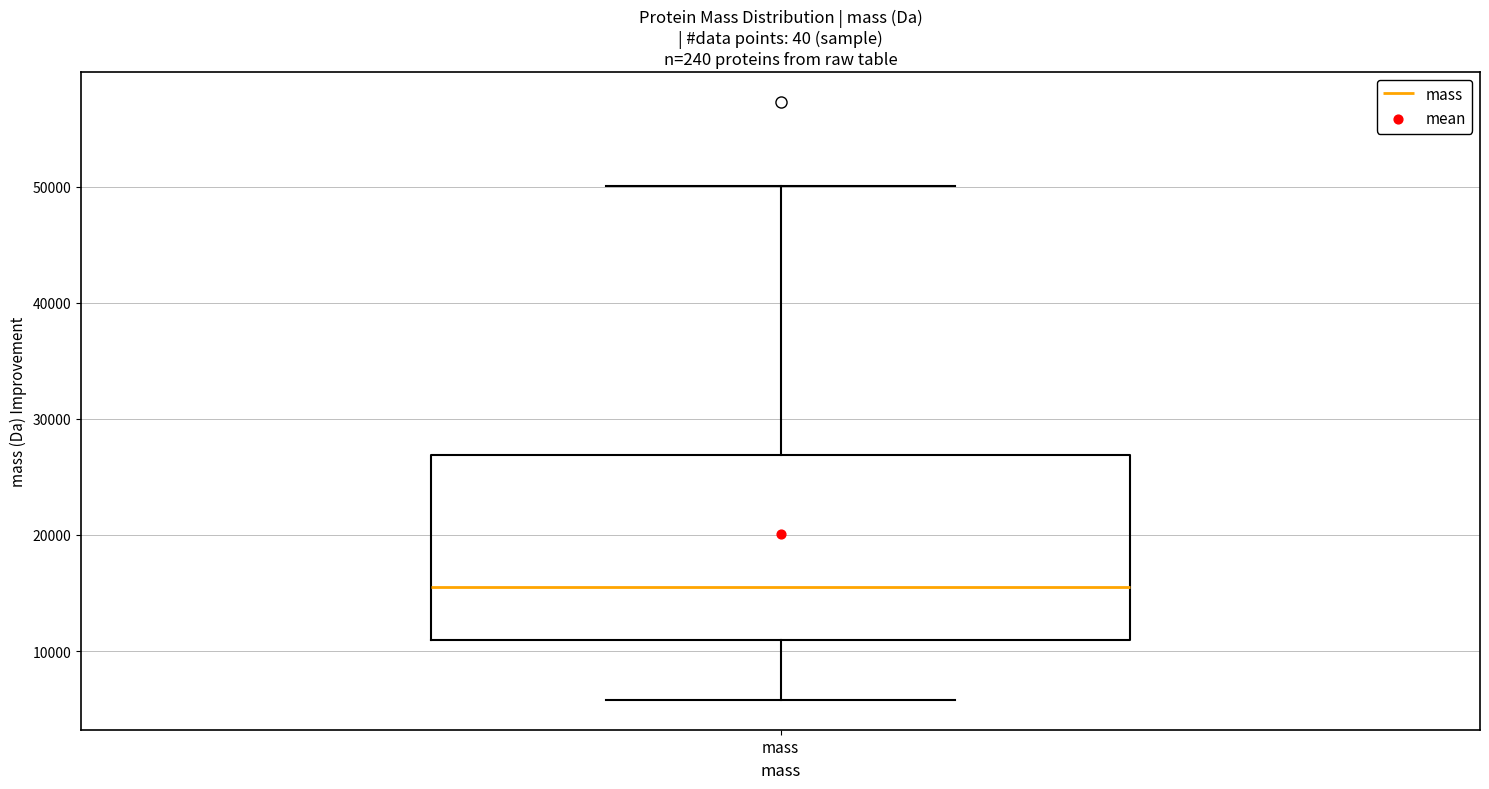

Transcribe this box plot: give where the median line is, the range the box spans, and where the two whiskers end, as read against the y-axis. The values are not printed on the chart, so give them approximately, as read against the axis.

median 16000, box 11000 to 27000, whiskers 6000 to 50000